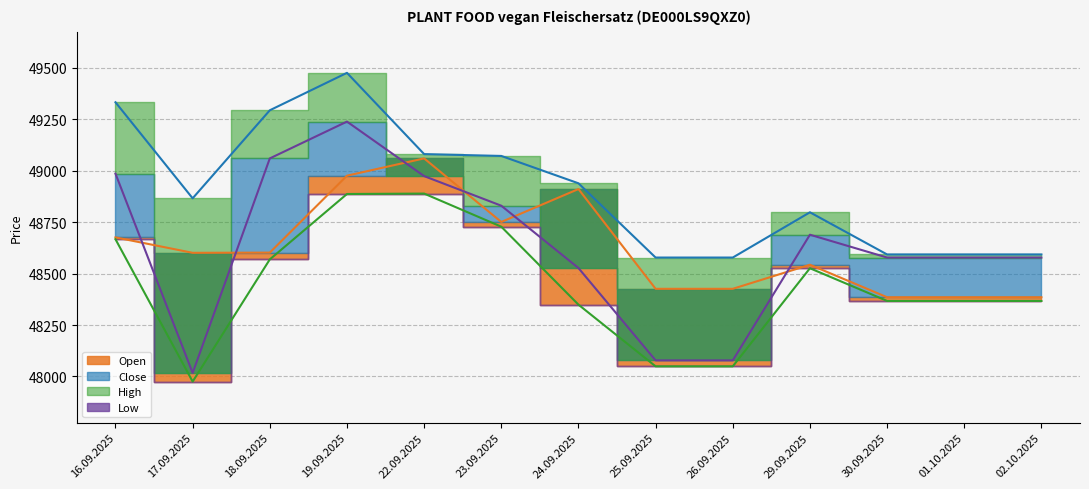

What is the maximum value shown in the chart?

49476